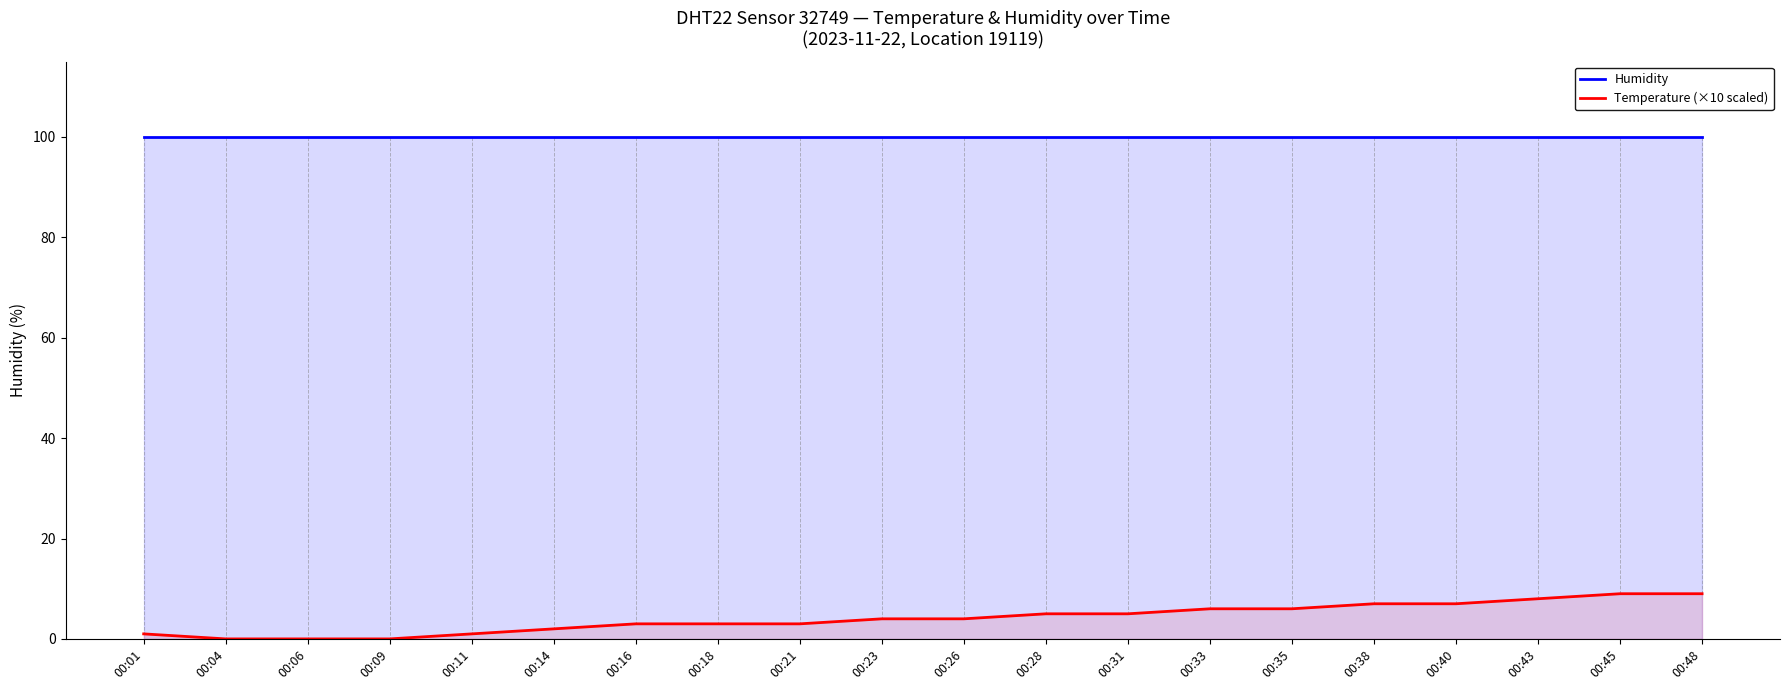

The value of Temperature (×10 scaled) at 00:48 is 13.6. True or false?

False